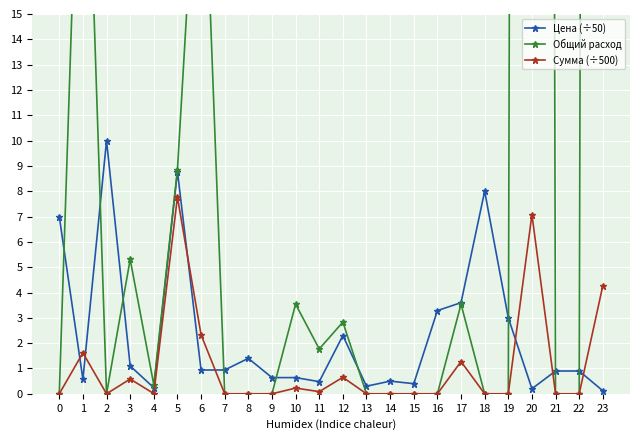

What are all the series names shown in the legend?

Цена (÷50), Общий расход, Сумма (÷500)